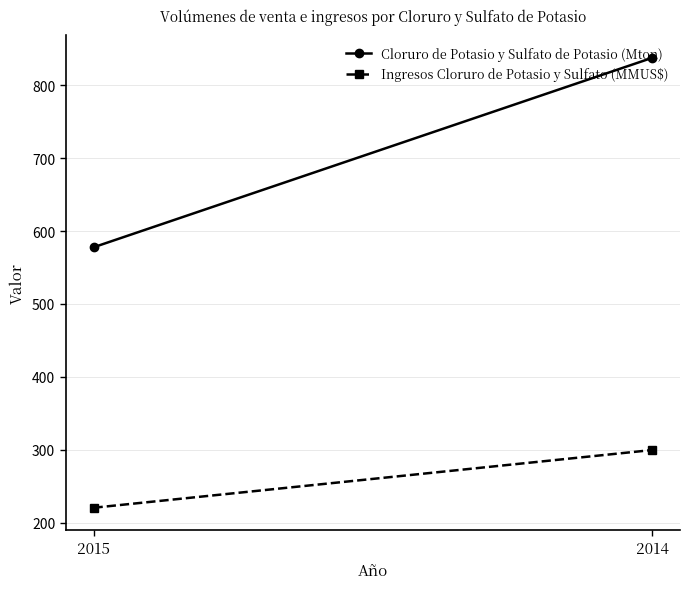

What is the spread (max minus min) of values at 2014?

538.1